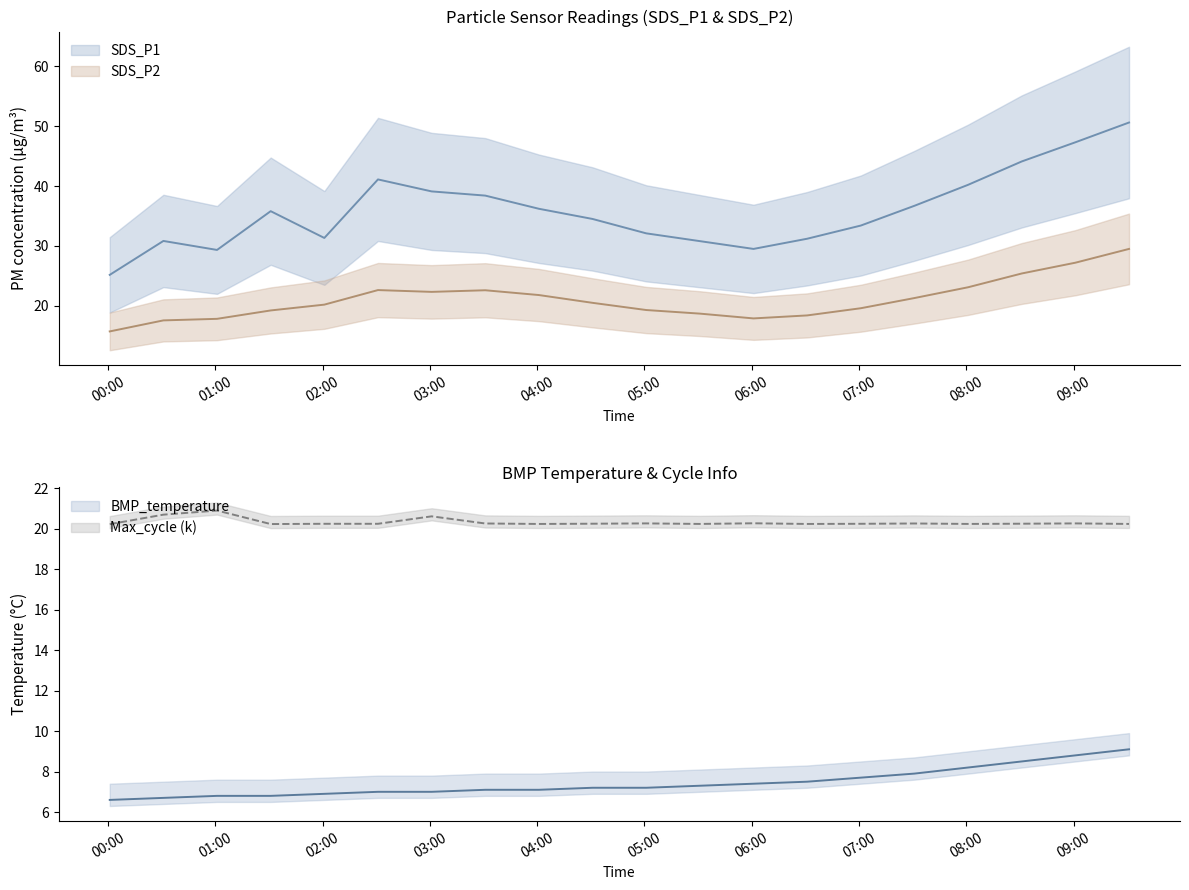

What is the minimum value for SDS_P1?

25.2